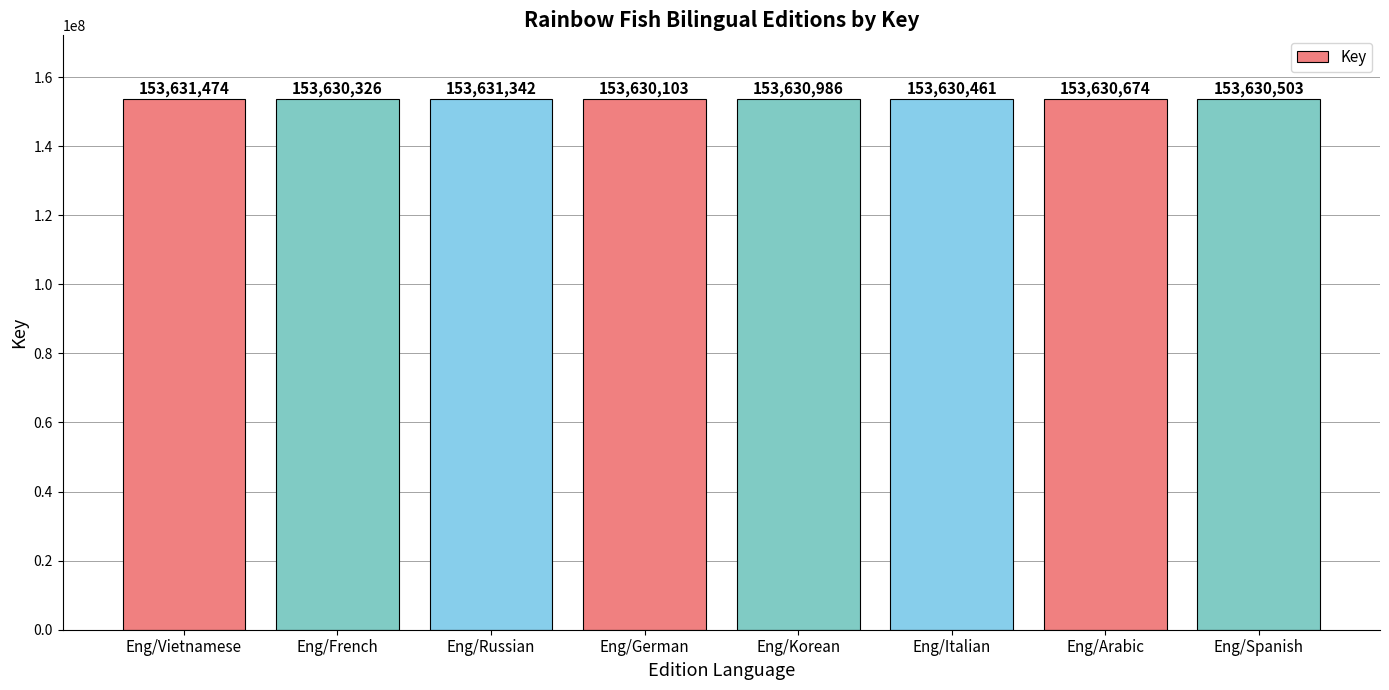

The chart shows a value of 88347298 at Eng/Italian. True or false?

False